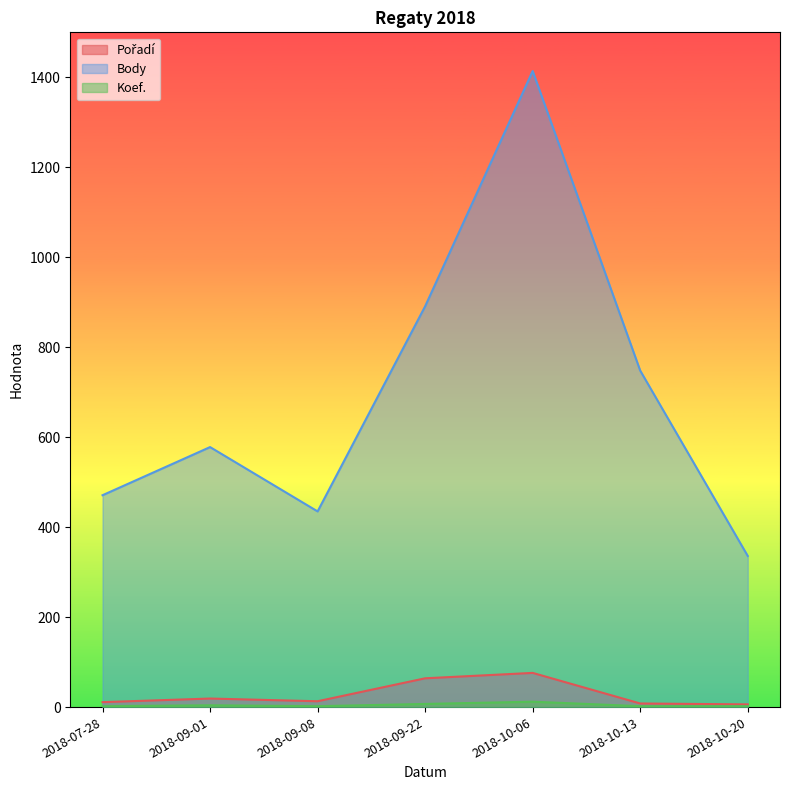

Which category has the lowest value in the Pořadí series?

2018-10-20